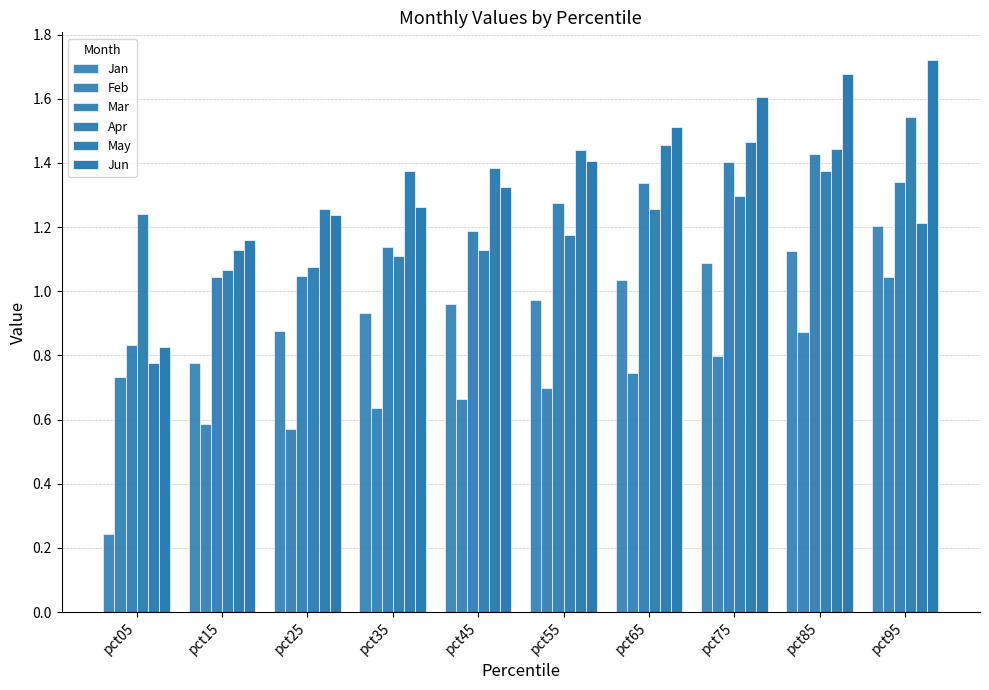

The Mar series shows 2.0 at pct35. True or false?

False